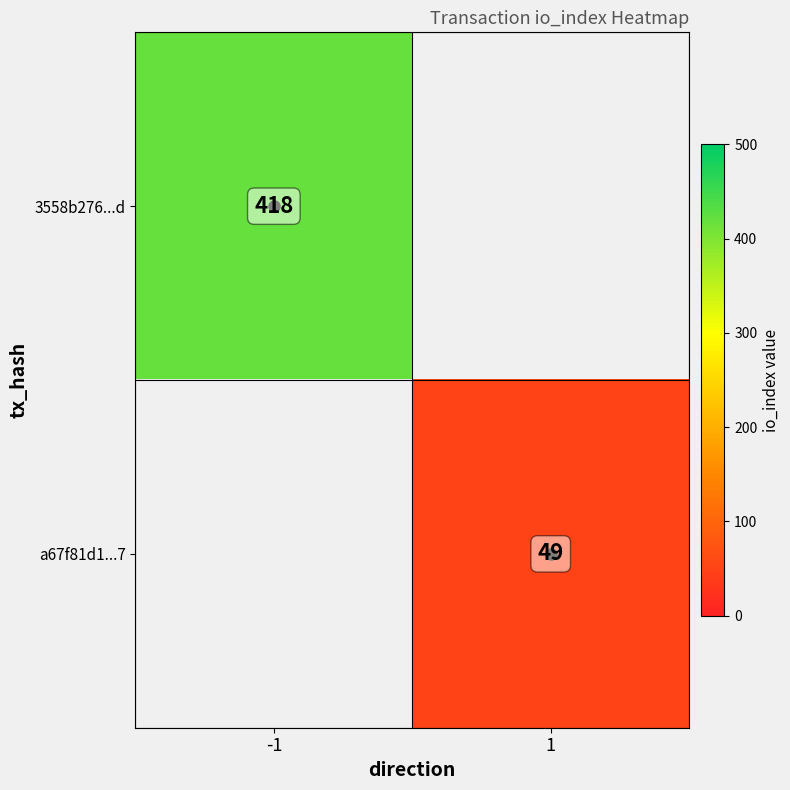

The value of 3558b276...d at -1 is 169. True or false?

False